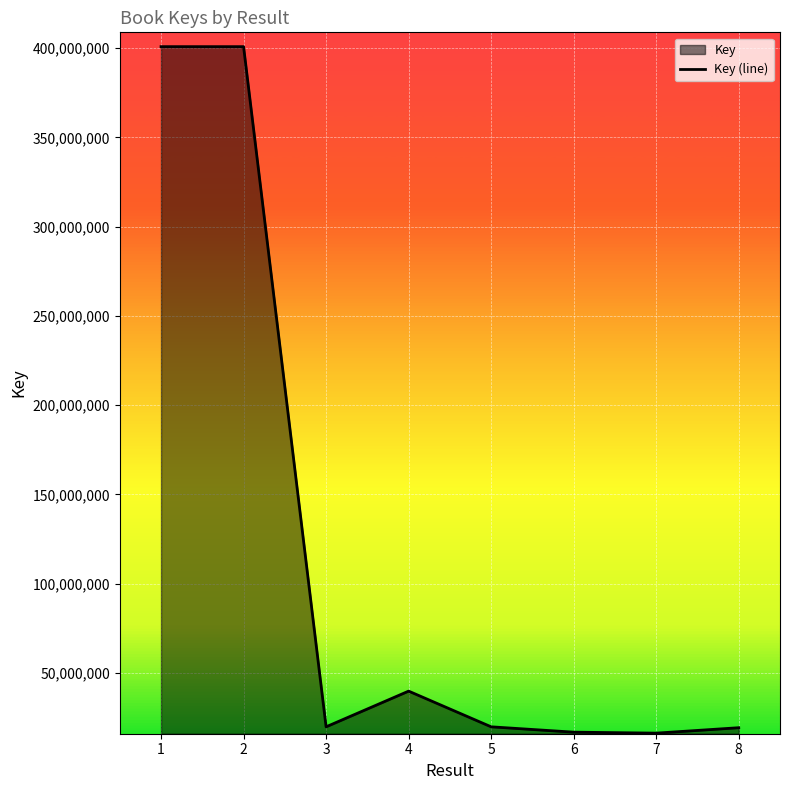

What is the value of the 3rd point from the left?

19748100